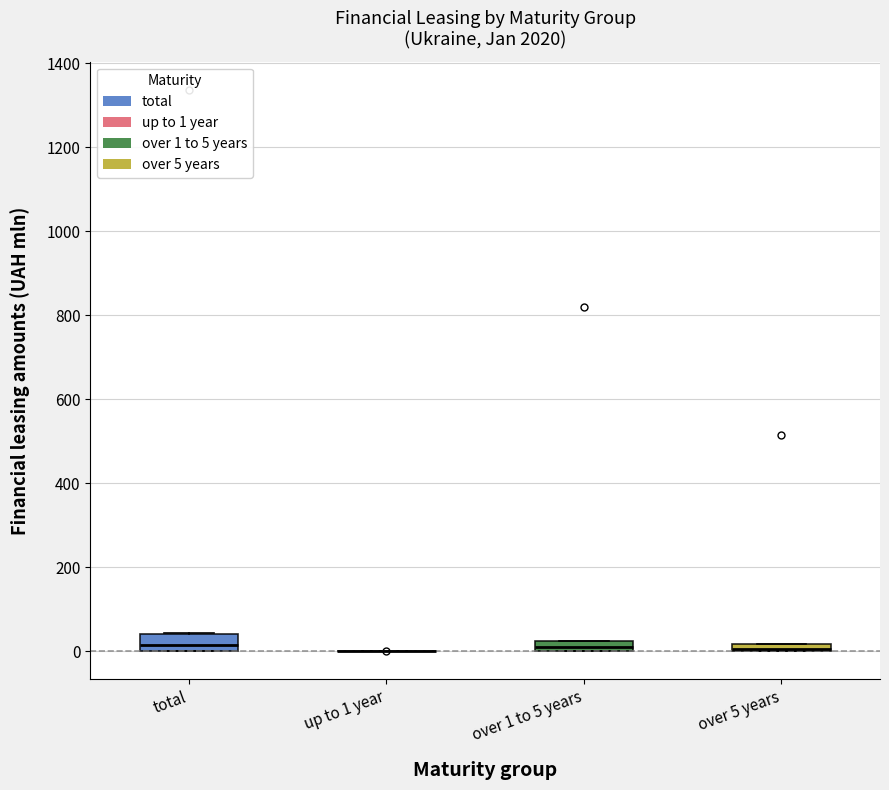

Where is the upper edge of the box for over 1 to 5 years on the y-axis? The values are not printed on the chart, so give them approximately, as read against the axis.

20